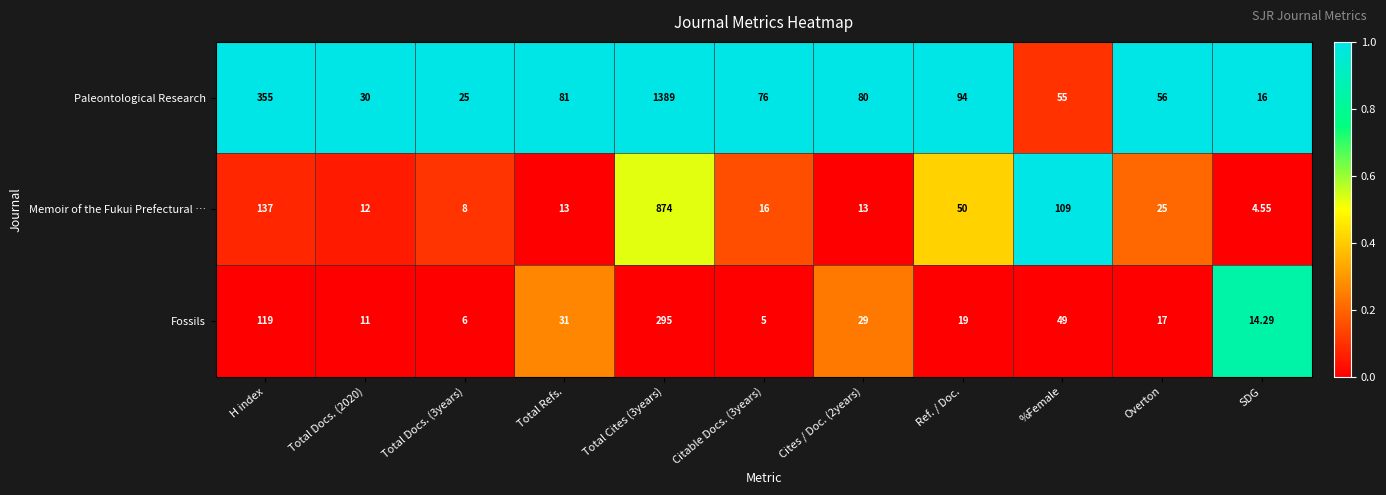

Where is Memoir of the Fukui Prefectural … nearest to the value 439?

H index